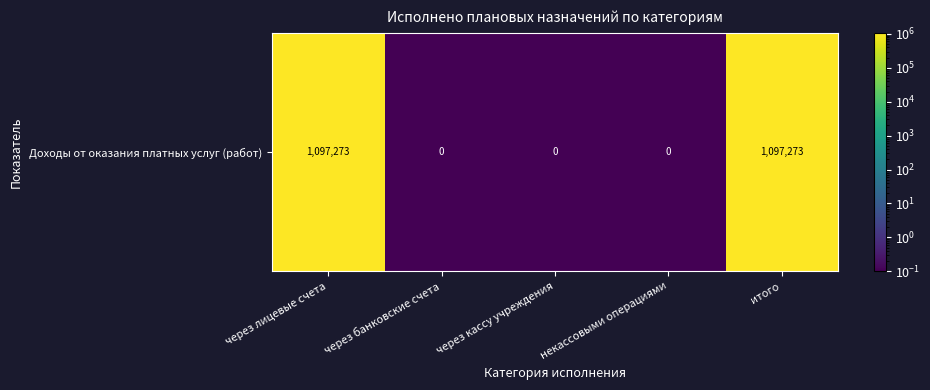

Reading right to left, extract all data points from this chart.

итого=1097273.0	некассовыми операциями=0.1	через кассу учреждения=0.1	через банковские счета=0.1	через лицевые счета=1097273.0